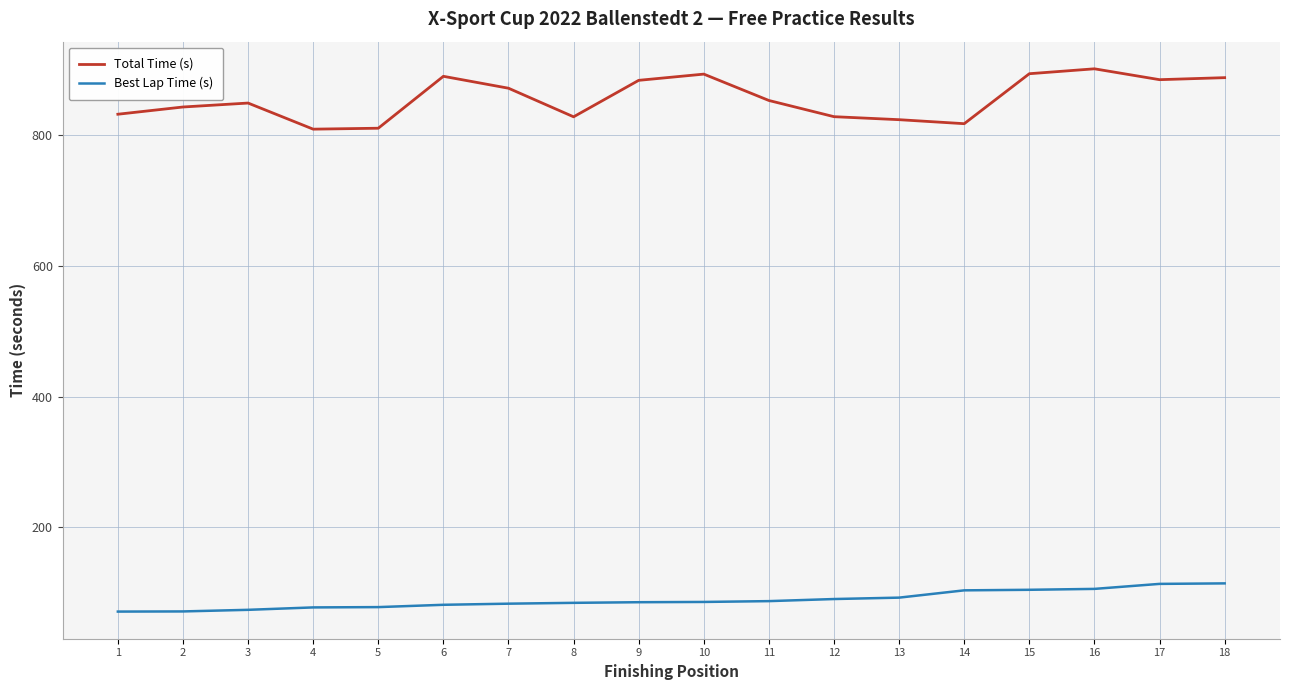

What is the minimum value shown in the chart?

71.2